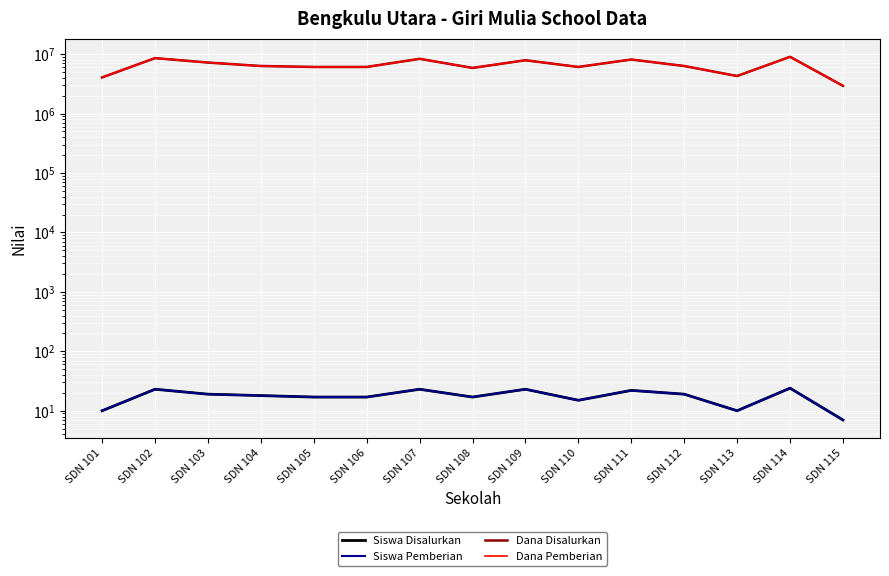

Which series changed the most between SDN 102 and SDN 110?

Dana Disalurkan